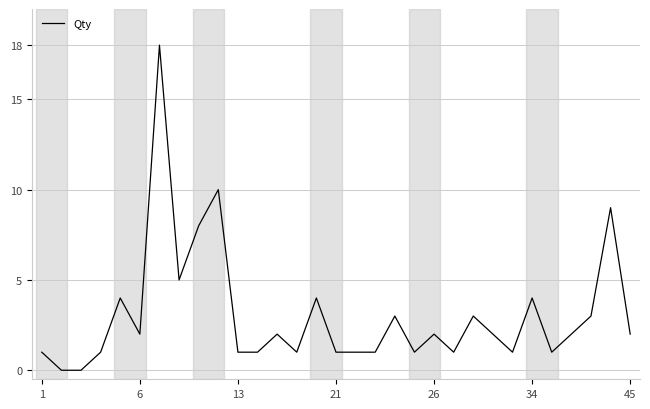

What is the maximum value shown in the chart?

18